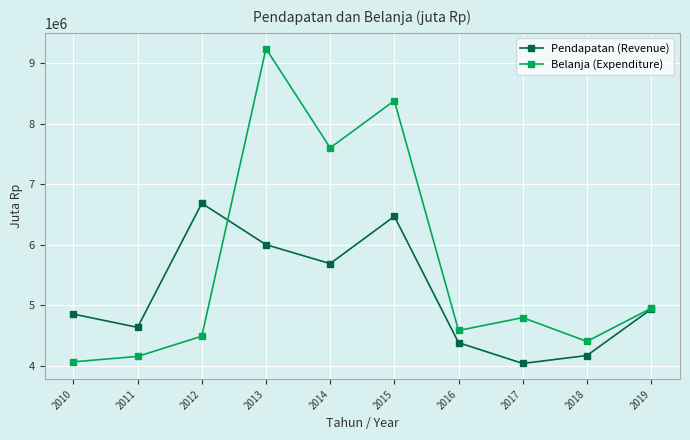

Read the Belanja (Expenditure) value at 2011.

4151286.0